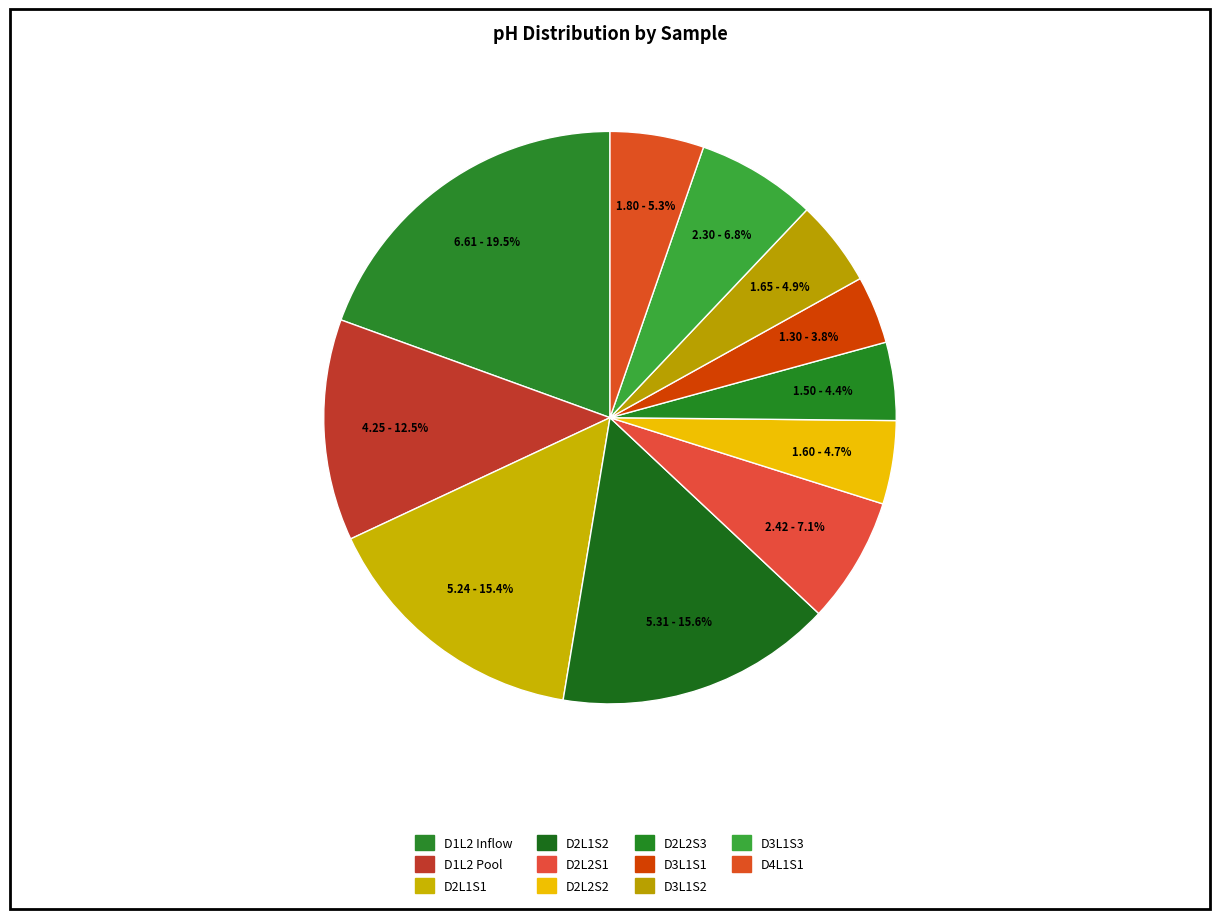

What percentage is the D2L2S3 slice, to the nearest percent?

4%